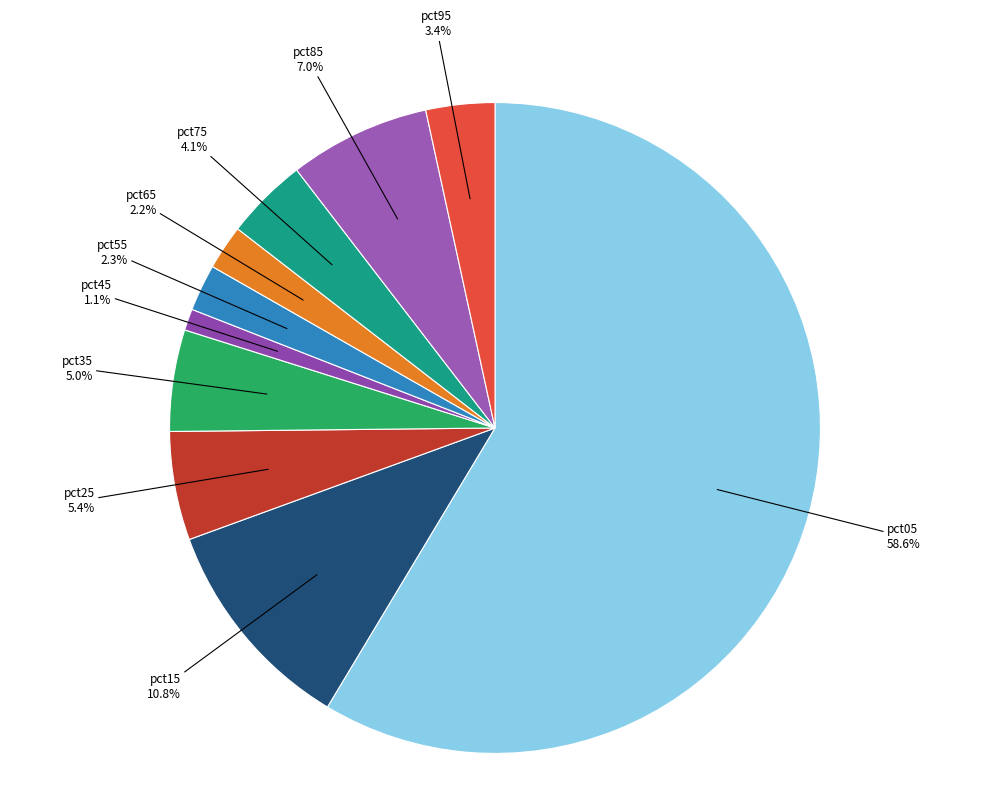

How many slices are in this pie chart?

10